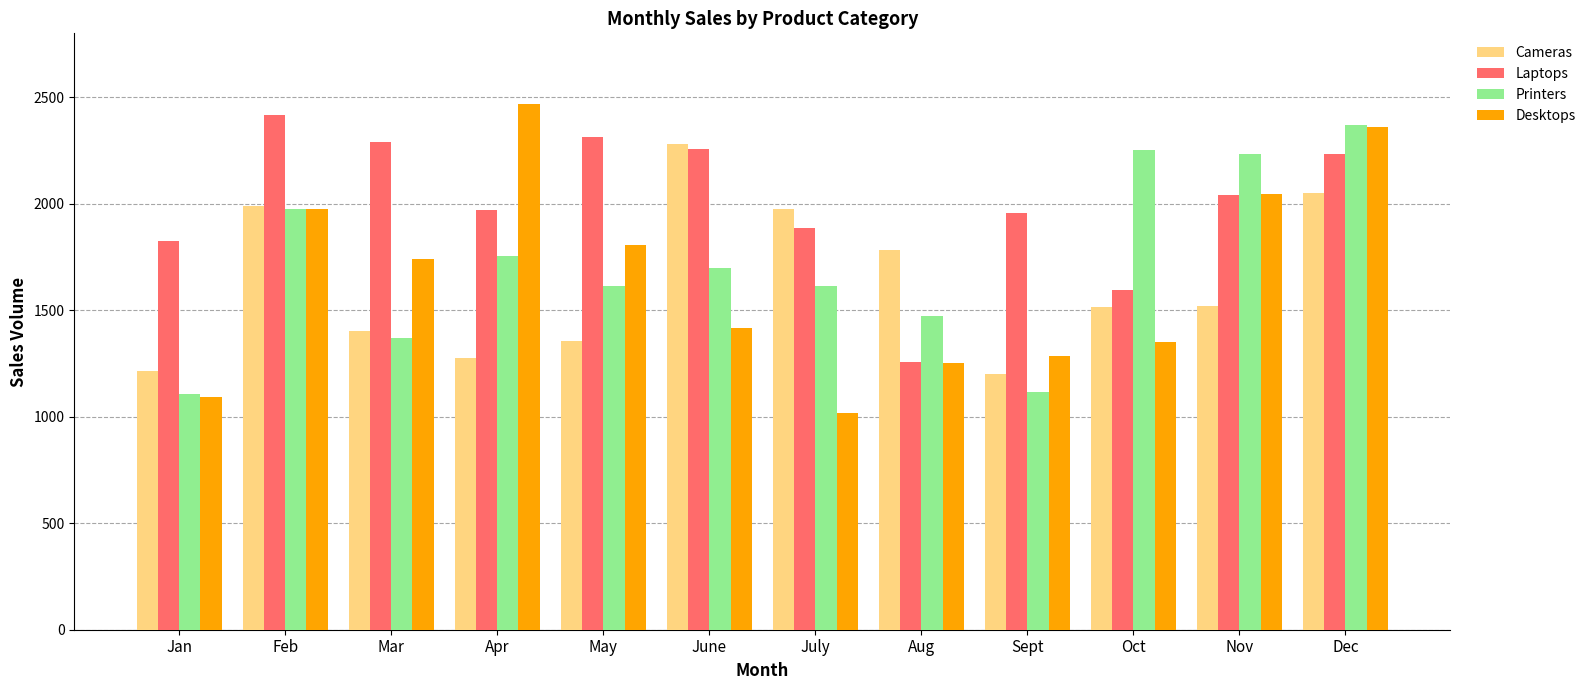

Rank the series by their maximum value, from lowest to highest.

Cameras, Printers, Laptops, Desktops